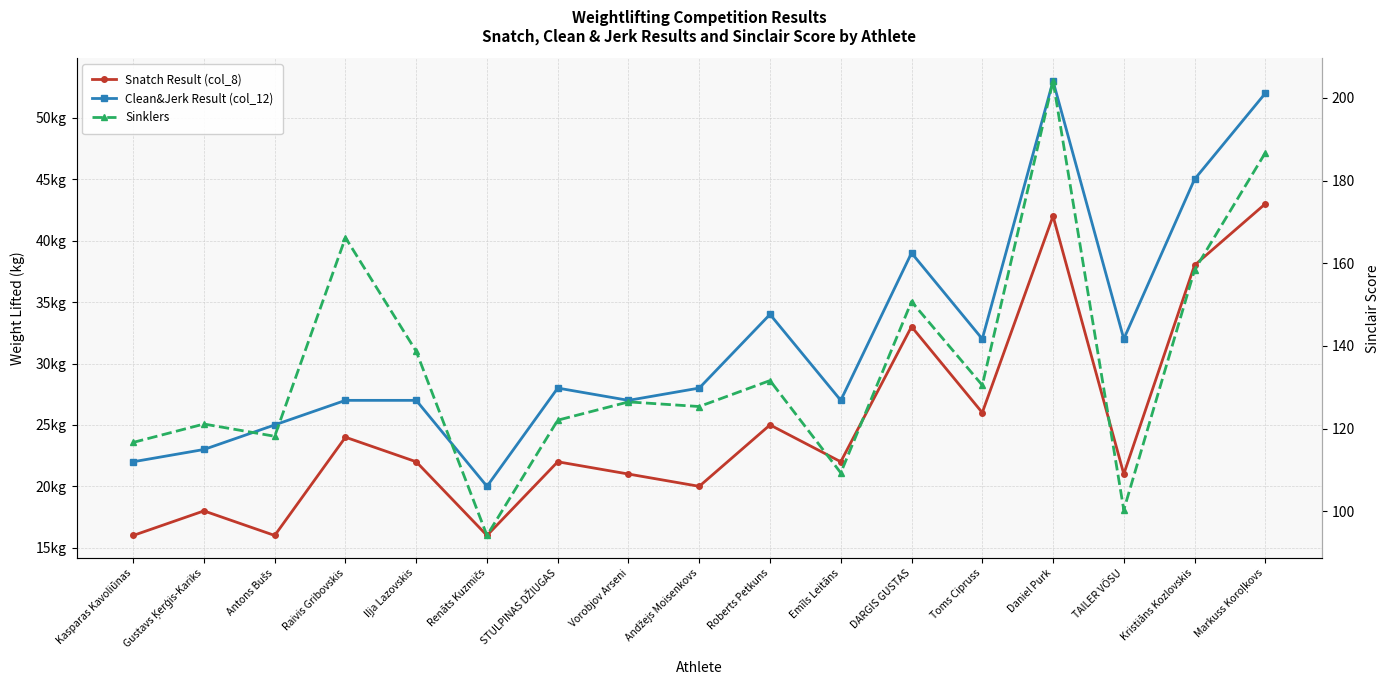

Which series has the largest total across all categories?

Sinklers